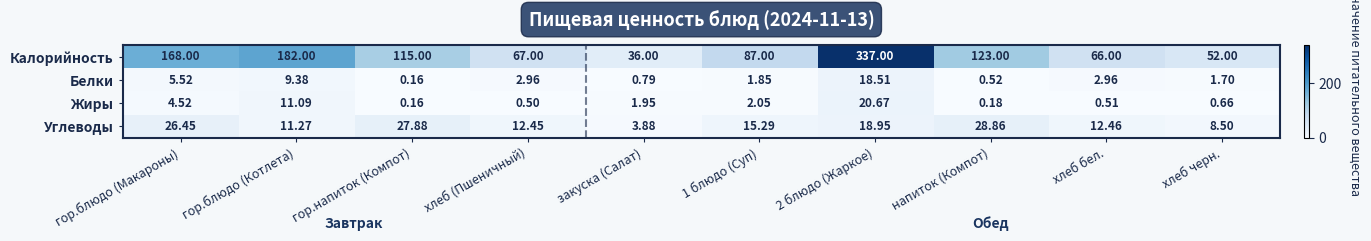

Count the number of categories in the chart.

10